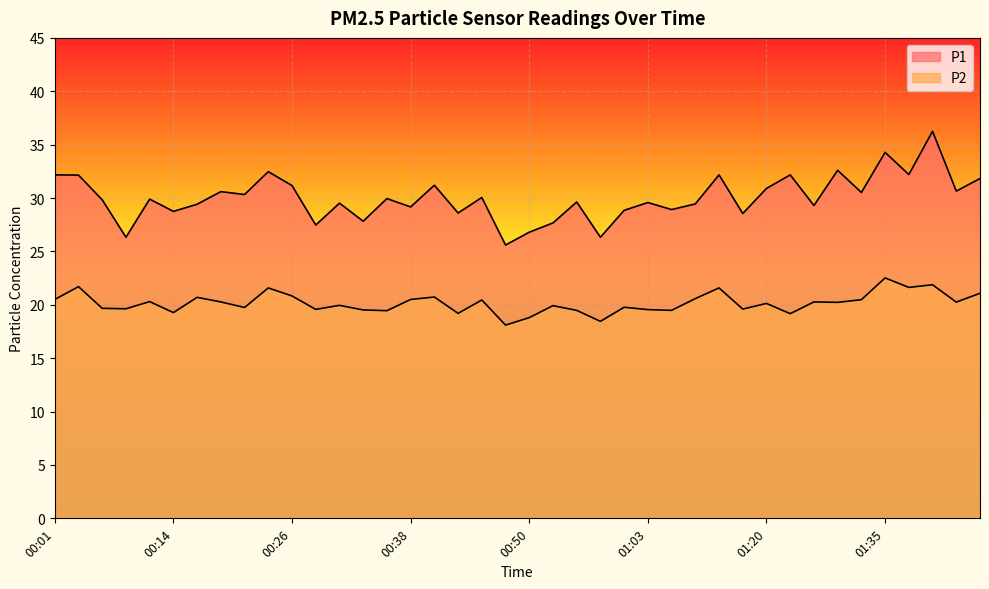

Between 00:11 and 01:37, which series saw the biggest shift?

P1